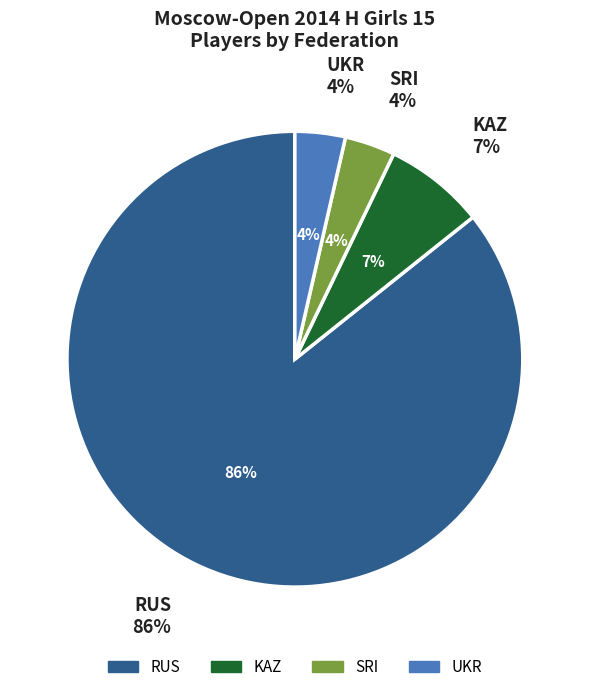

To the nearest percent, what percentage of the pie is KAZ?

7%